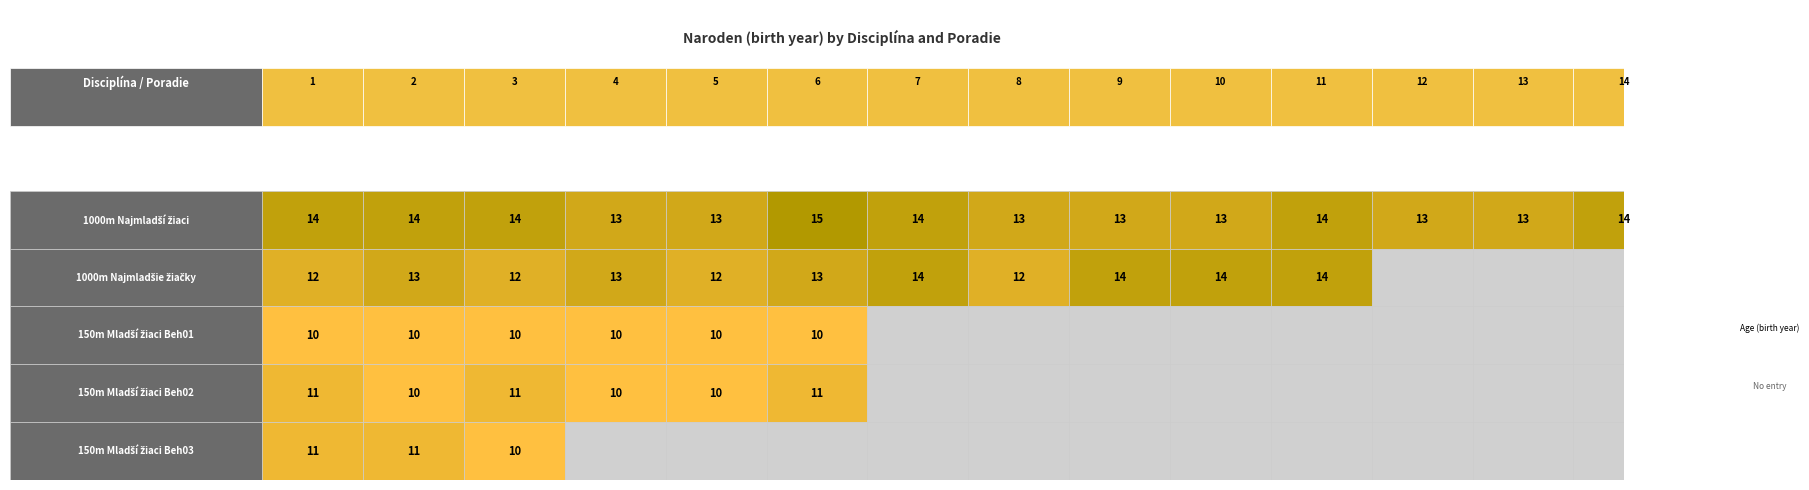

What is the greatest value displayed?

15